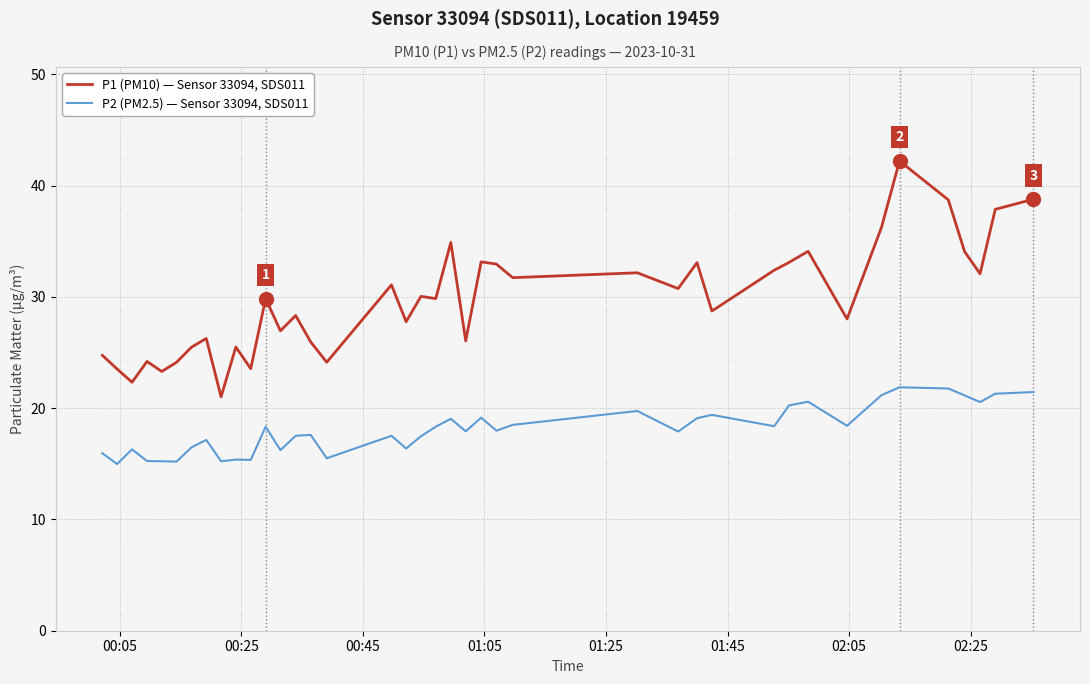

Which series has the largest total across all categories?

P1 (PM10) — Sensor 33094, SDS011